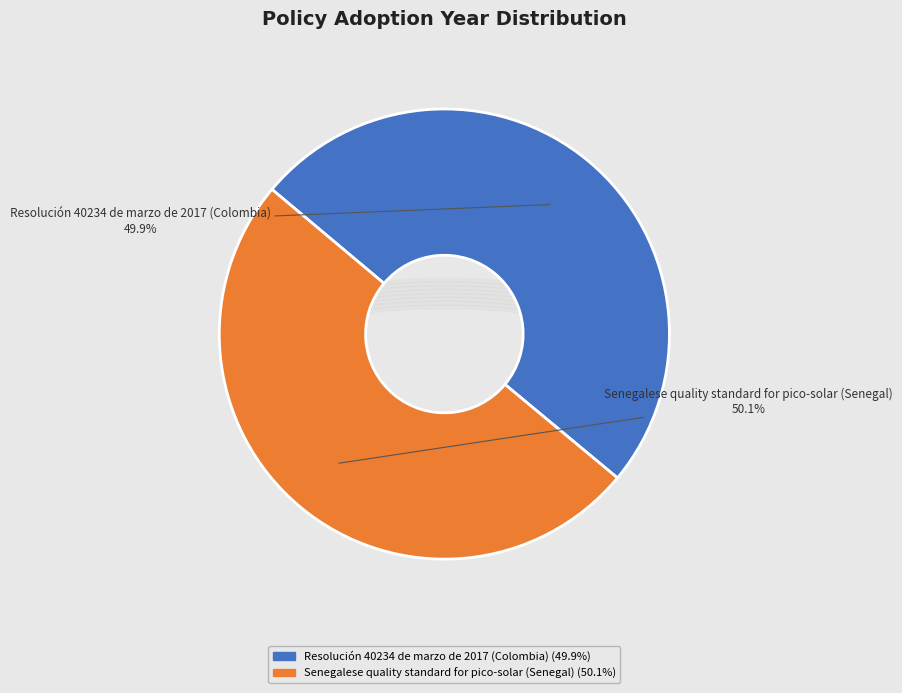

To the nearest percent, what portion does Senegalese quality standard for pico-solar (Senegal) represent?

50%